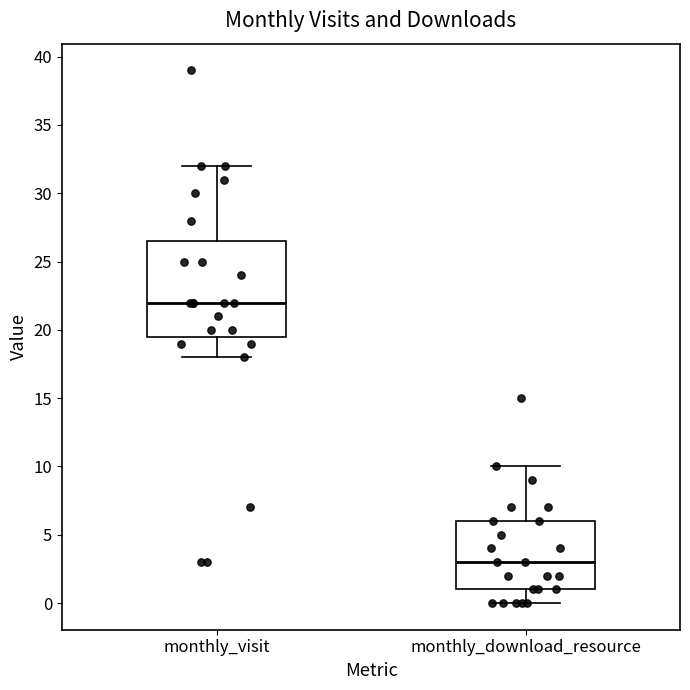

Reading left to right, transcribe this box plot: for each box, give where its median line is, the range the box spans, and where its two whiskers end, as read against the y-axis. The values are not printed on the chart, so give them approximately, as read against the axis.

monthly_visit: median 22.0, box 19.5 to 26.5, whiskers 18.0 to 32.0
monthly_download_resource: median 3.0, box 1.0 to 6.0, whiskers 0.0 to 10.0